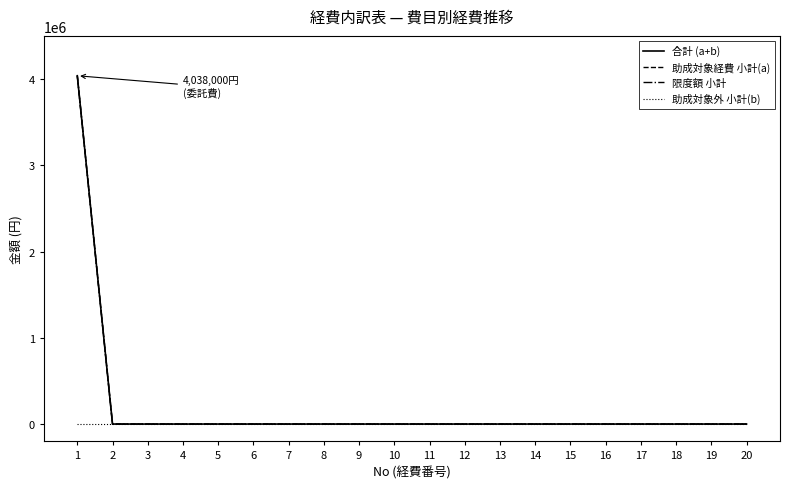

Which series has the widest spread of values?

合計 (a+b)